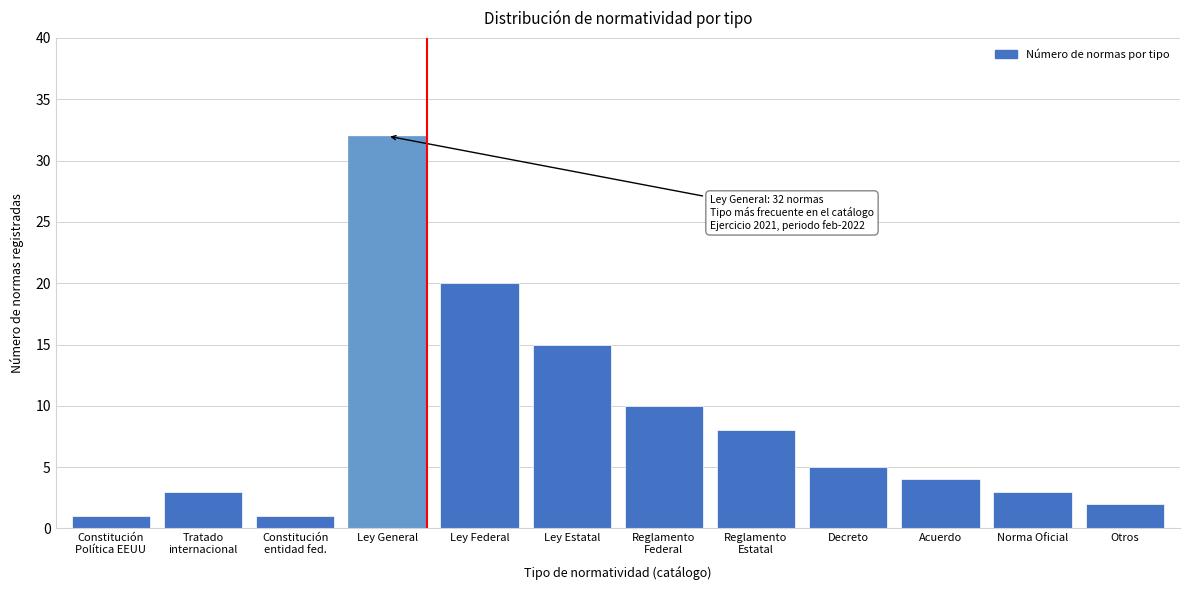

Reading right to left, transcribe all the data shown in this chart.

2	3	4	5	8	10	15	20	32	1	3	1